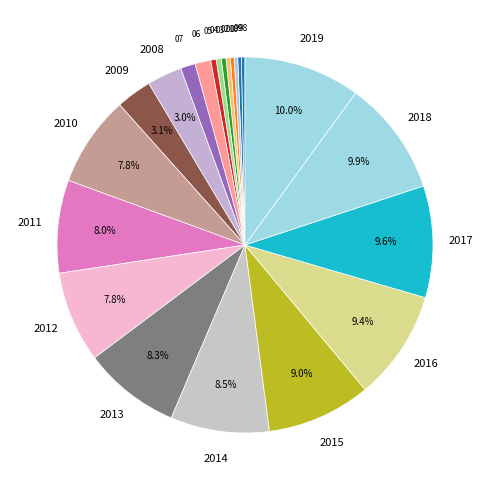

Rank the categories by value from highest to lowest.

2018-19, 2017-18, 2016-17, 2015-16, 2014-15, 2013-14, 2012-13, 2010-11, 2011-12, 2009-10, 2008-09, 2007-08, 2005-06, 2006-07, 2004-05, 2003-04, 2002-03, 2001-02, 2000-01, 1997-98, 1998-99, 1999-00